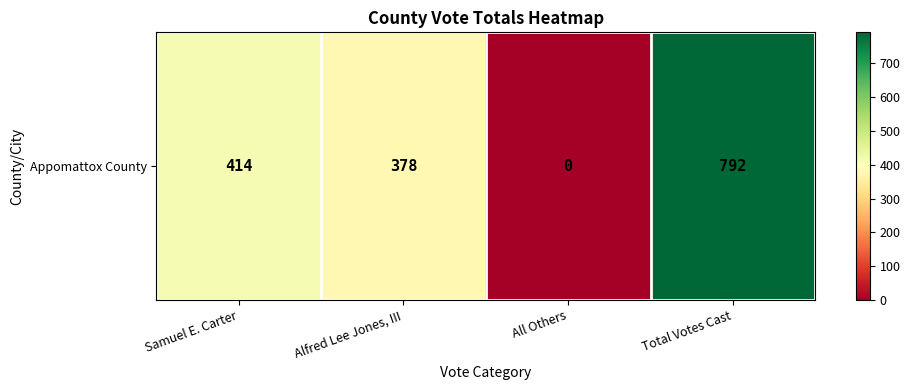

Reading left to right, transcribe all the data shown in this chart.

414	378	0	792